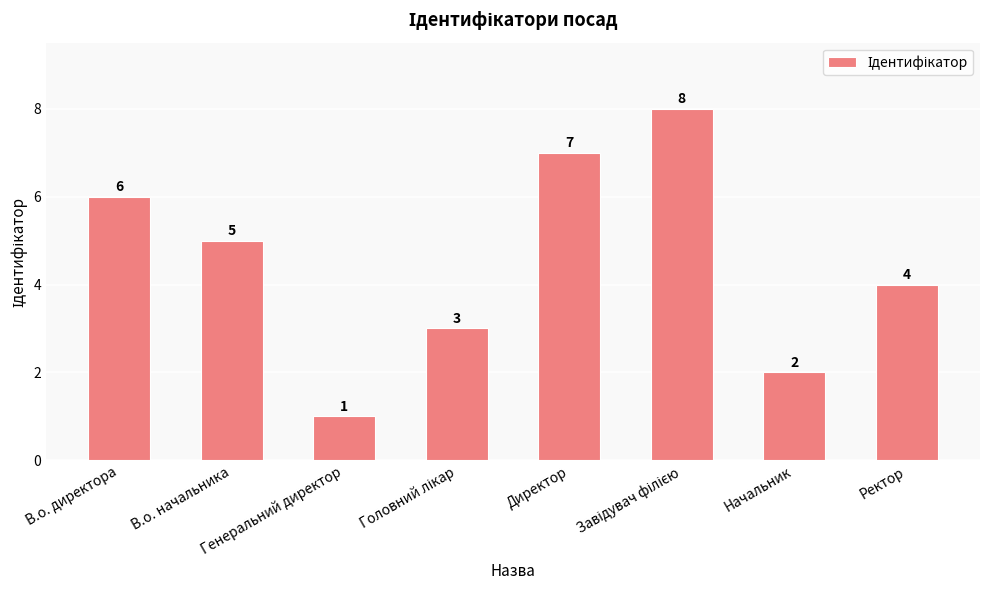

Where is the data nearest to the value 4?

Ректор